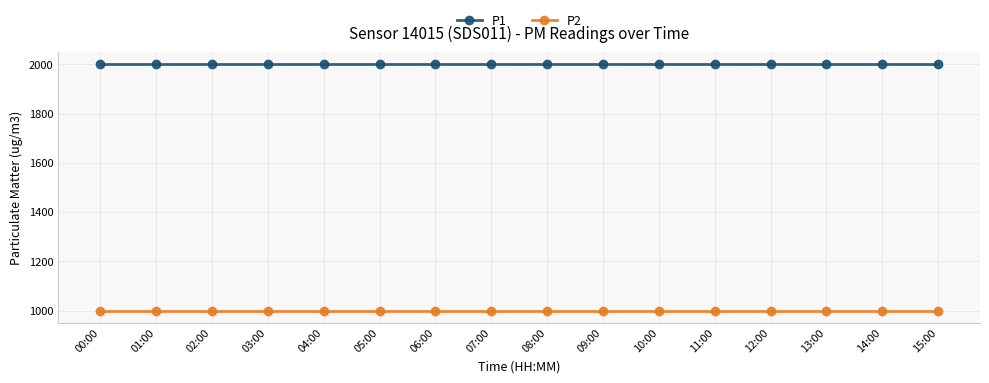

True or false: P2 and P1 intersect in this chart.

False